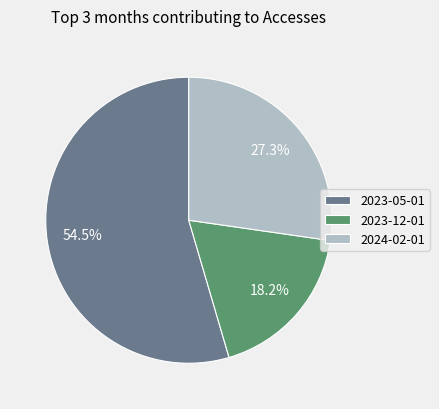

What percentage is the 2024-02-01 slice, to the nearest percent?

27%